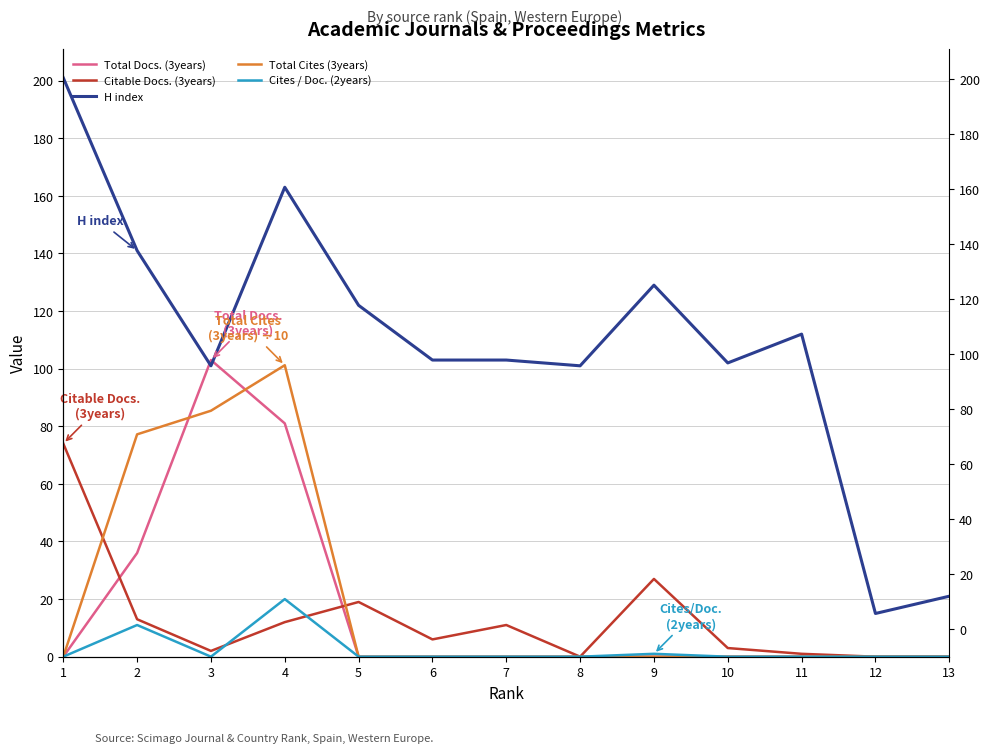

At which category is the sum across all series the highest?

4